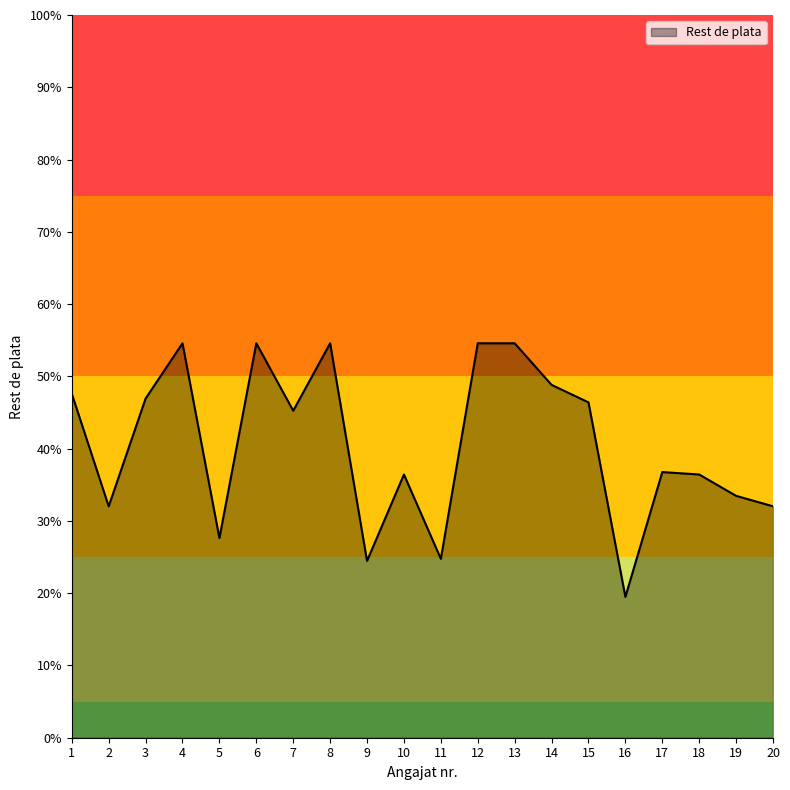

Reading right to left, what are all the values shown in this chart?

20=1441	19=1506	18=1639	17=1654	16=877	15=2088	14=2197	13=2456	12=2456	11=1114	10=1639	9=1101	8=2456	7=2036	6=2456	5=1243	4=2456	3=2112	2=1441	1=2142